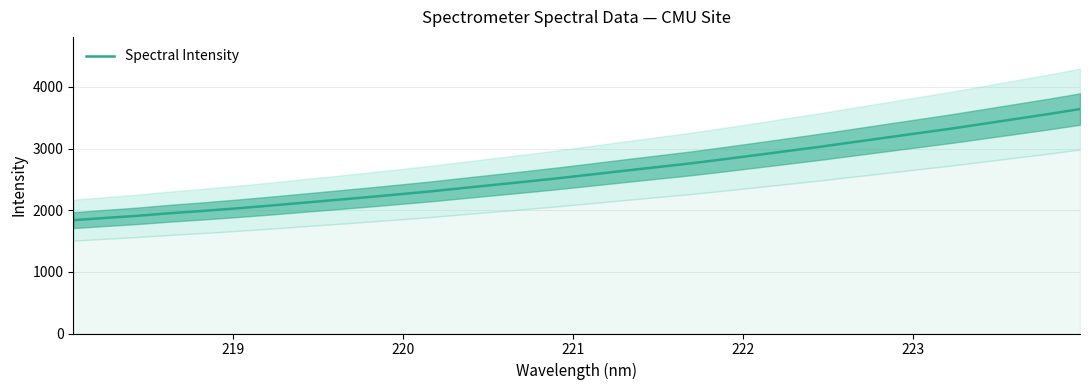

What is the lowest value of the Spectral Intensity series?

1839.0